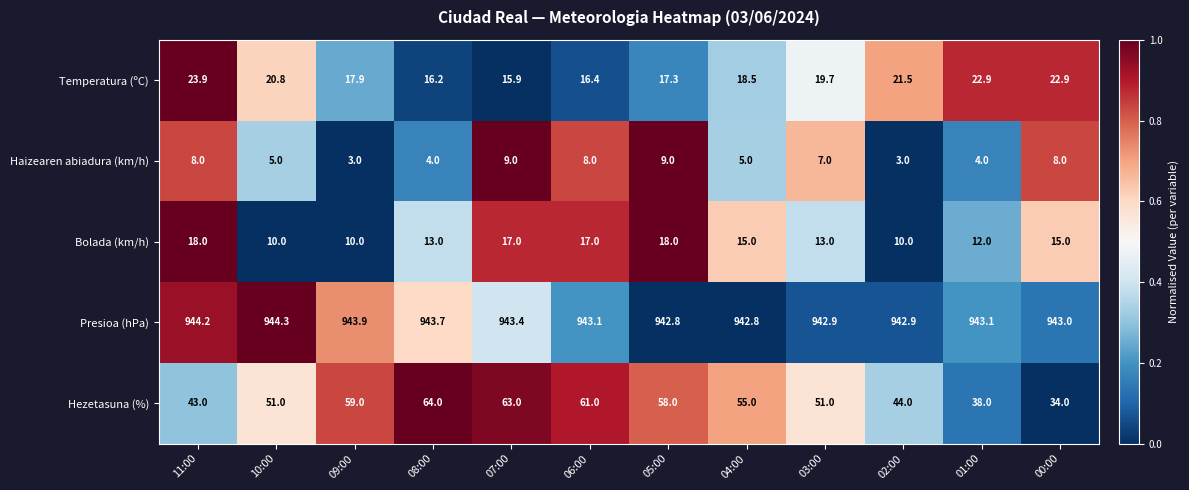

How many distinct data groups are displayed?

5